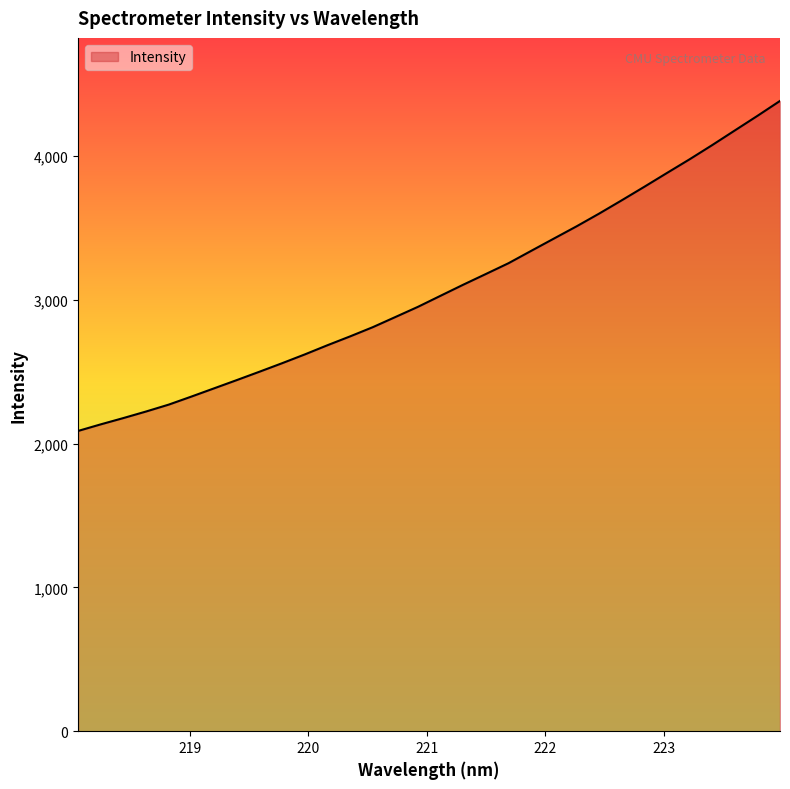

What is the difference between the maximum and minimum values?

2295.4